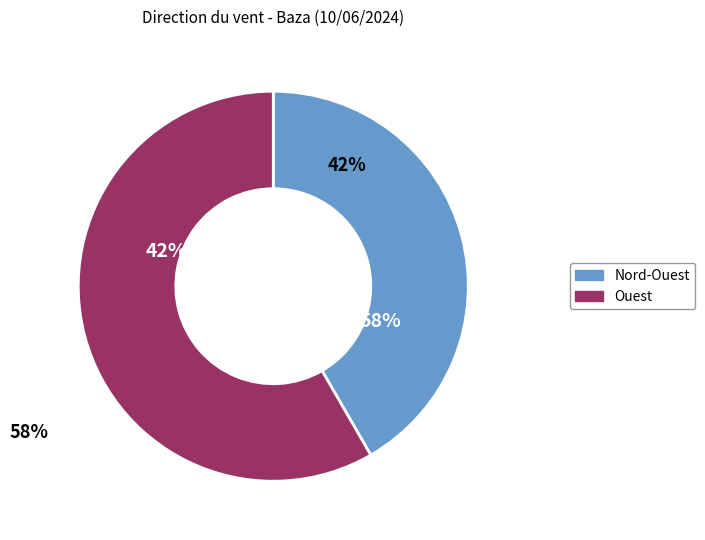

Rank the categories by value from highest to lowest.

Ouest, Nord-Ouest